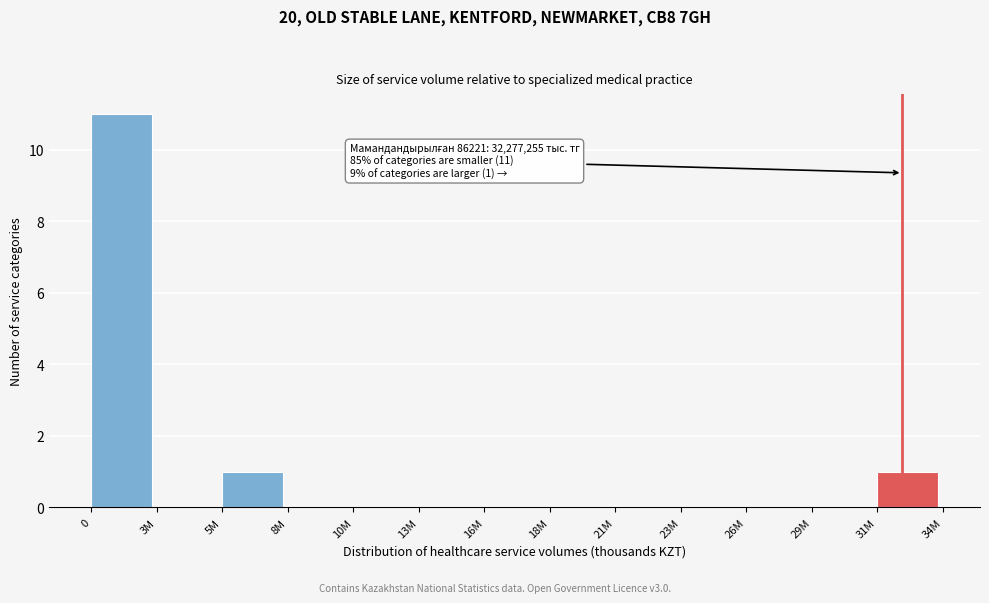

Reading left to right, list all the values displayed in this chart.

0=11	3M=0	5M=1	8M=0	10M=0	13M=0	16M=0	18M=0	21M=0	23M=0	26M=0	29M=0	31M=1